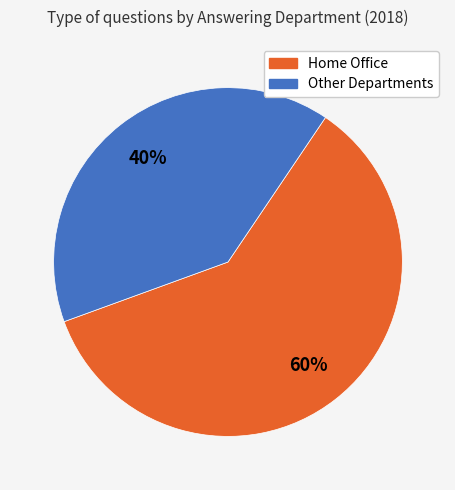

To the nearest percent, what is the difference between the largest and smallest slice percentages?

20%